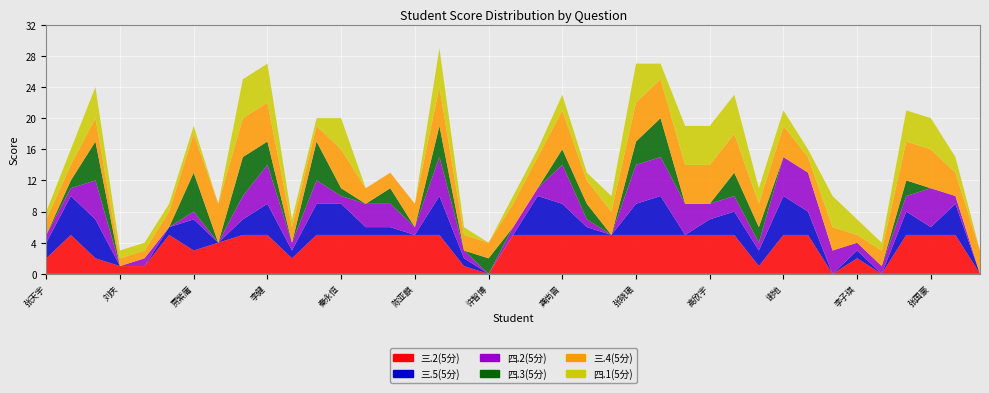

Reading left to right, what are all the values shown in this chart?

三.2(5分): 2	5	2	1	1	5	3	4	5	5	2	5	5	5	5	5	5	1	0	5	5	5	5	5	5	5	5	5	5	1	5	5	0	2	0	5	5	5	0
三.5(5分): 2	5	5	0	0	1	4	0	2	4	1	4	4	1	1	0	5	1	0	0	5	4	1	0	4	5	0	2	3	2	5	3	0	1	0	3	1	4	0
四.2(5分): 1	1	5	0	1	0	1	0	3	5	1	3	1	3	3	1	5	1	0	1	1	5	1	0	5	5	4	2	2	1	5	5	3	1	1	2	5	1	0
四.3(5分): 0	1	5	0	0	0	5	0	5	3	0	5	1	0	2	0	4	0	2	0	0	2	2	0	3	5	0	0	3	2	0	0	0	0	0	2	0	0	0
三.4(5分): 2	2	3	1	1	2	5	5	5	5	2	2	5	2	2	3	5	2	2	3	4	5	3	3	5	5	5	5	5	3	4	2	3	1	2	5	5	3	3
四.1(5分): 1	2	4	1	1	1	1	0	5	5	1	1	4	0	0	0	5	1	0	1	1	2	1	2	5	2	5	5	5	2	2	1	4	2	1	4	4	2	0